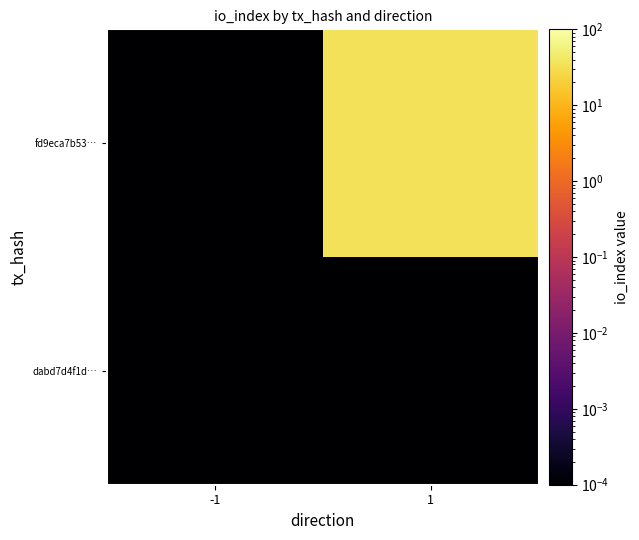

Rank the series at 1 from highest to lowest value.

fd9eca7b53…, dabd7d4f1d…